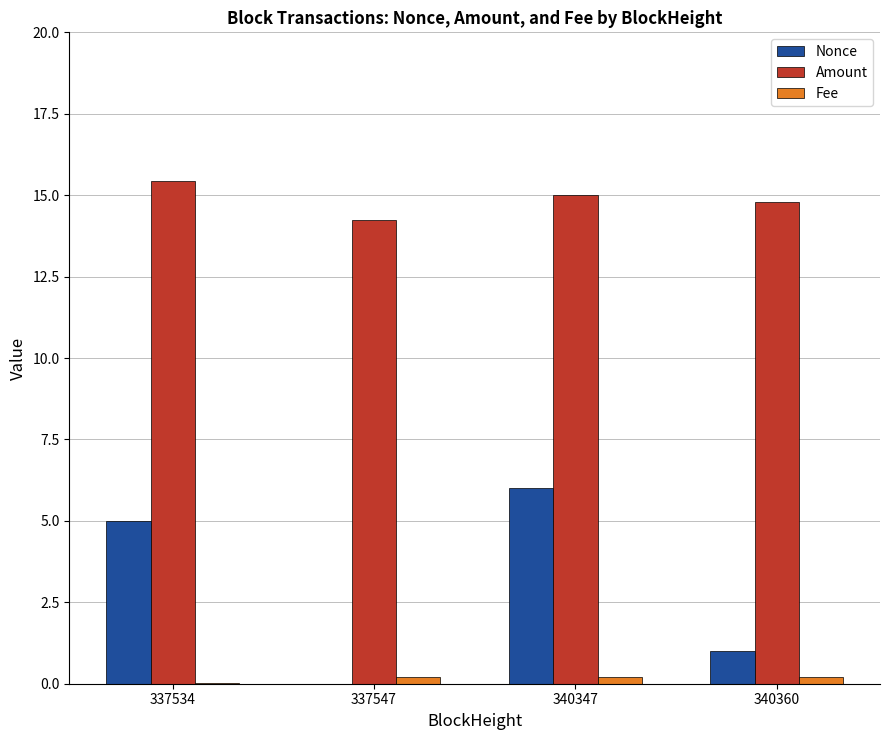

What are all the series names shown in the legend?

Nonce, Amount, Fee